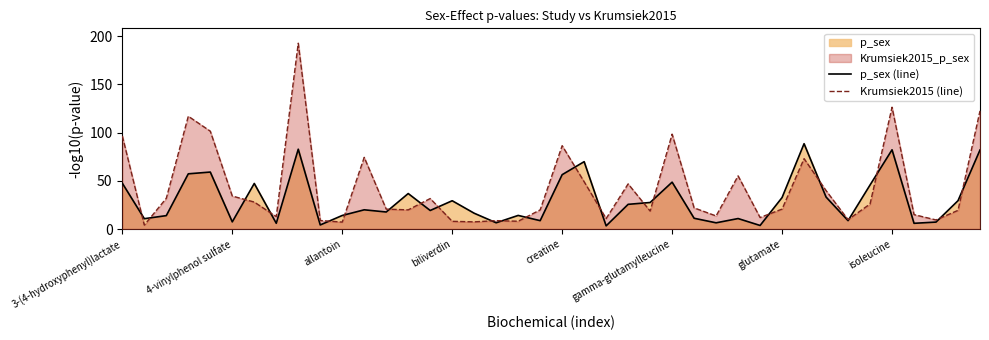

What is the approximate value of Krumsiek2015 (line) at 8?

192.8